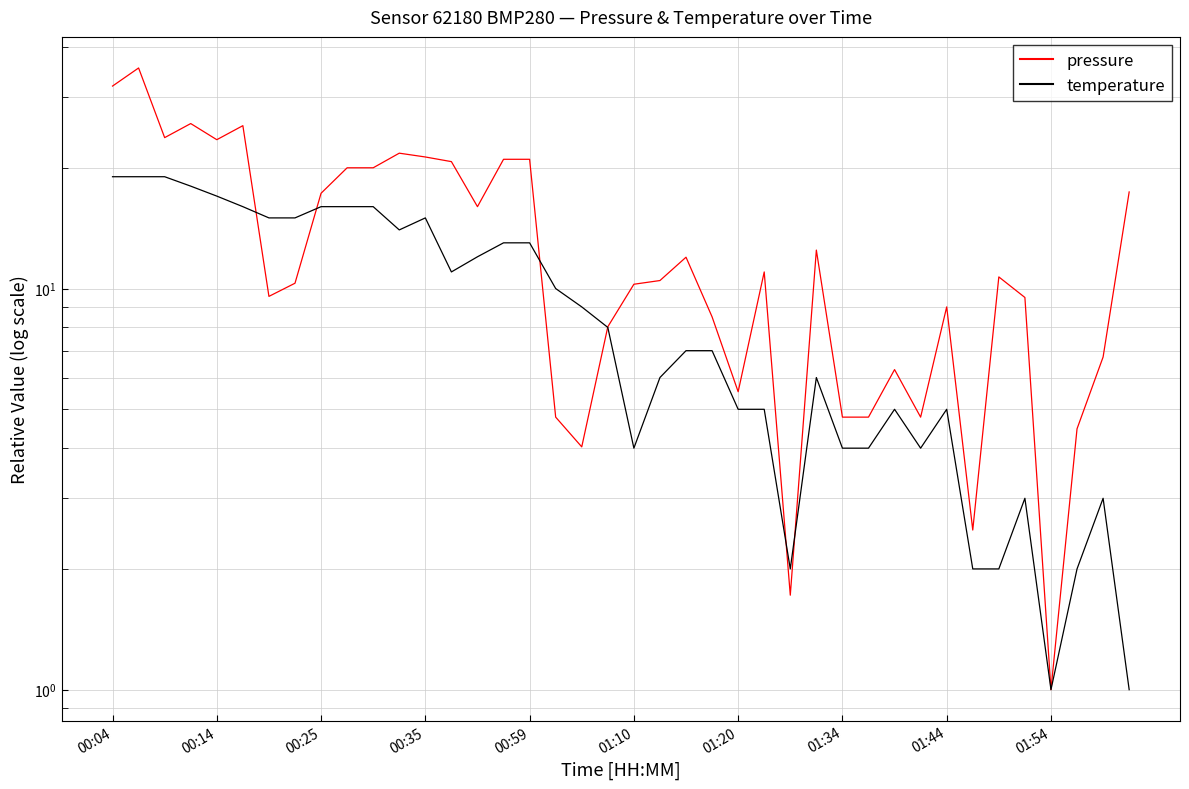

In pressure, how many points are lower than both neighbors (excluding endpoints)?

10